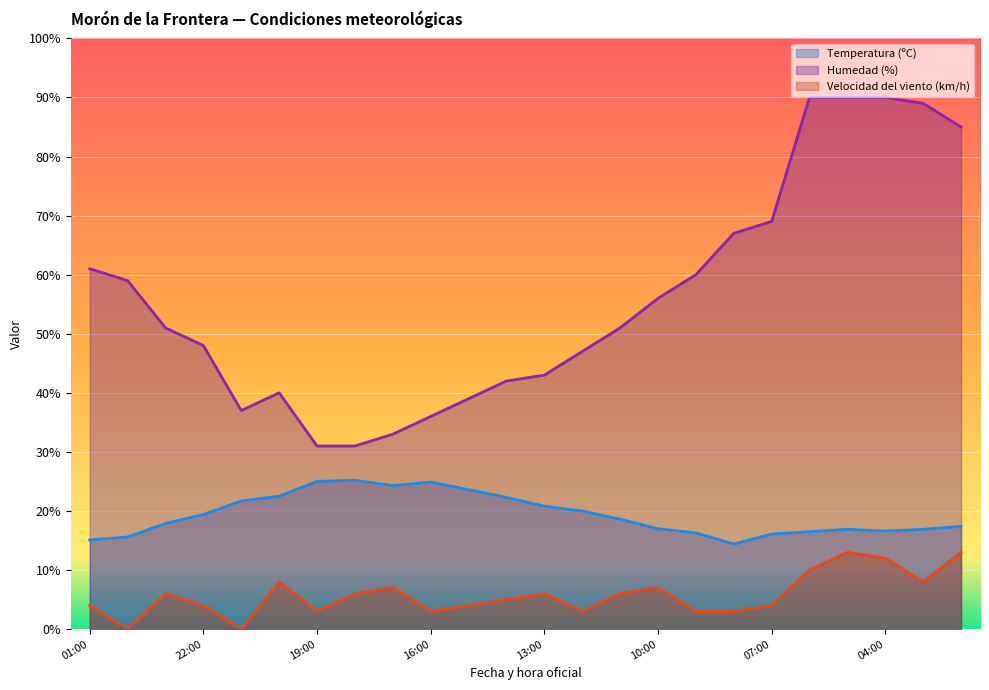

What is the approximate value of Velocidad del viento (km/h) at 14:00?

5.0